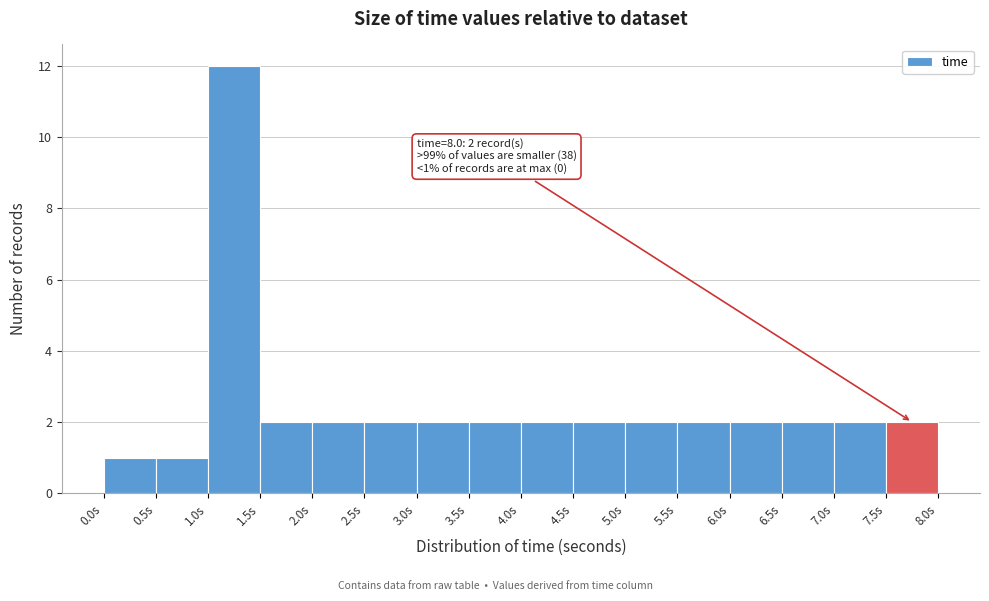

Which range on the x-axis has the tallest bar?

1.0 to 1.5